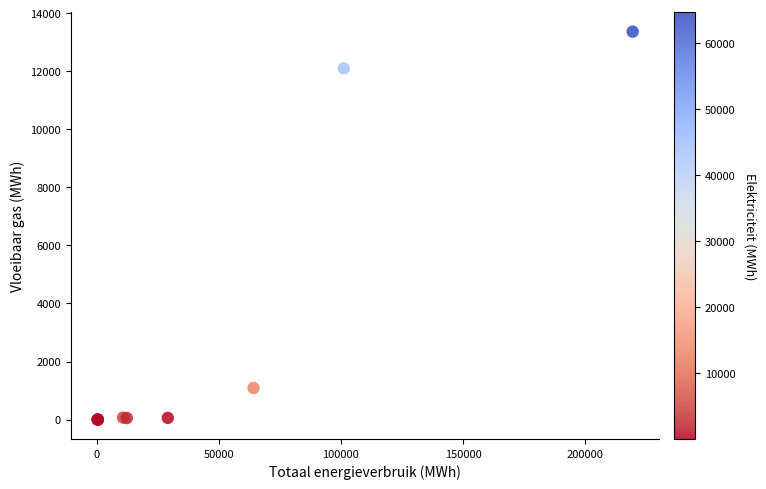

What Y value in the scatter plot is closest to 6680?

12096.6